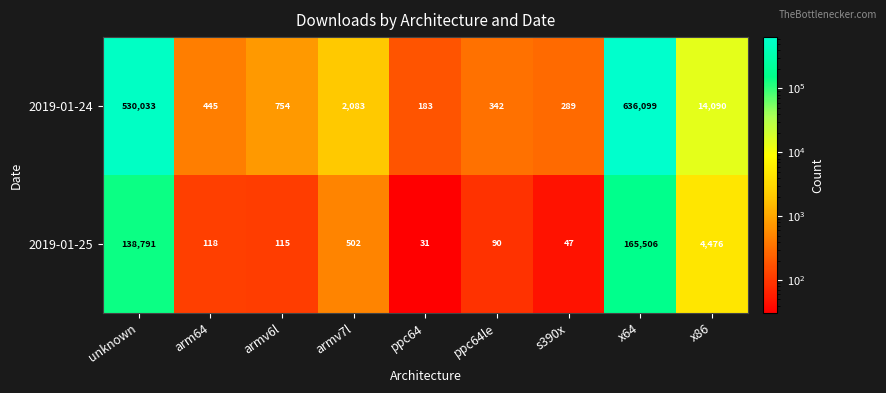

Which series has the largest range (max minus min)?

2019-01-24